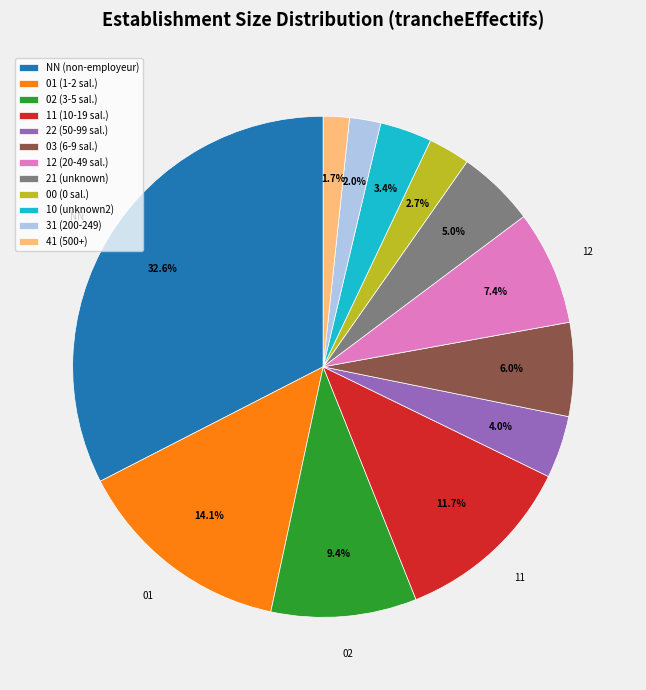

Does 11 account for over 50% of the chart?

No